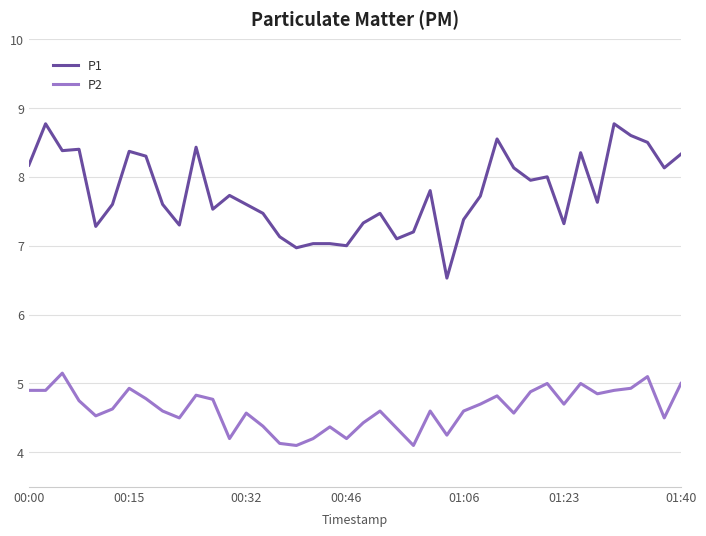

What are all the series names shown in the legend?

P1, P2